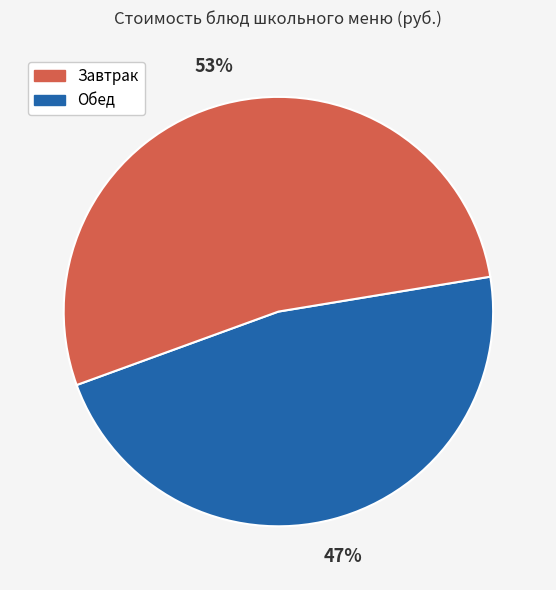

To the nearest percent, what is the average slice percentage?

50%